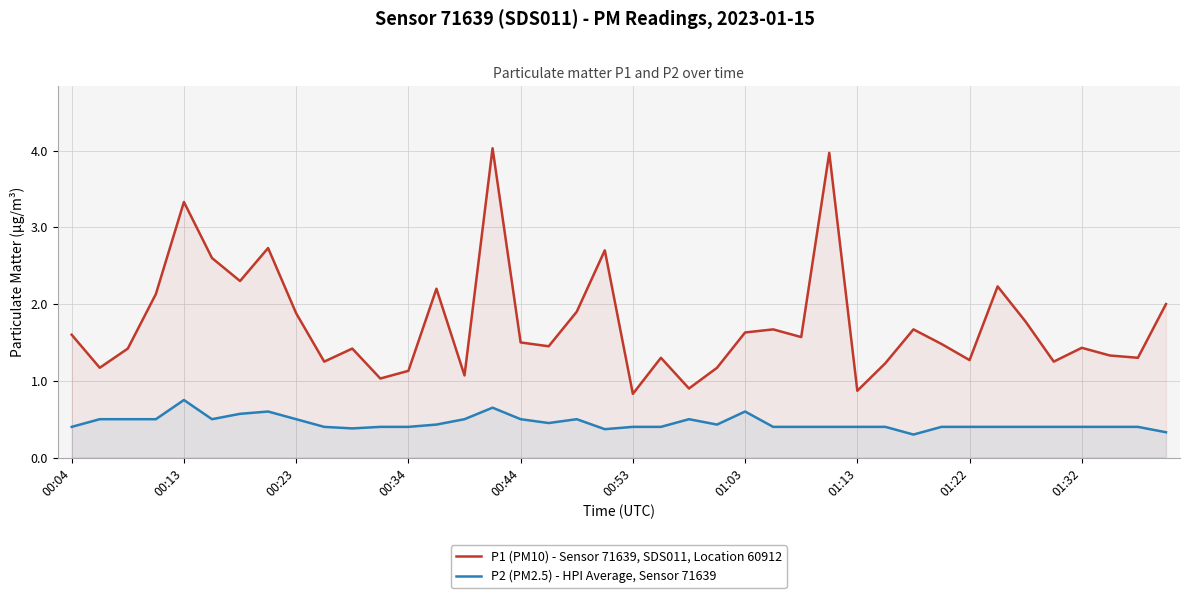

What is the minimum value shown in the chart?

0.3